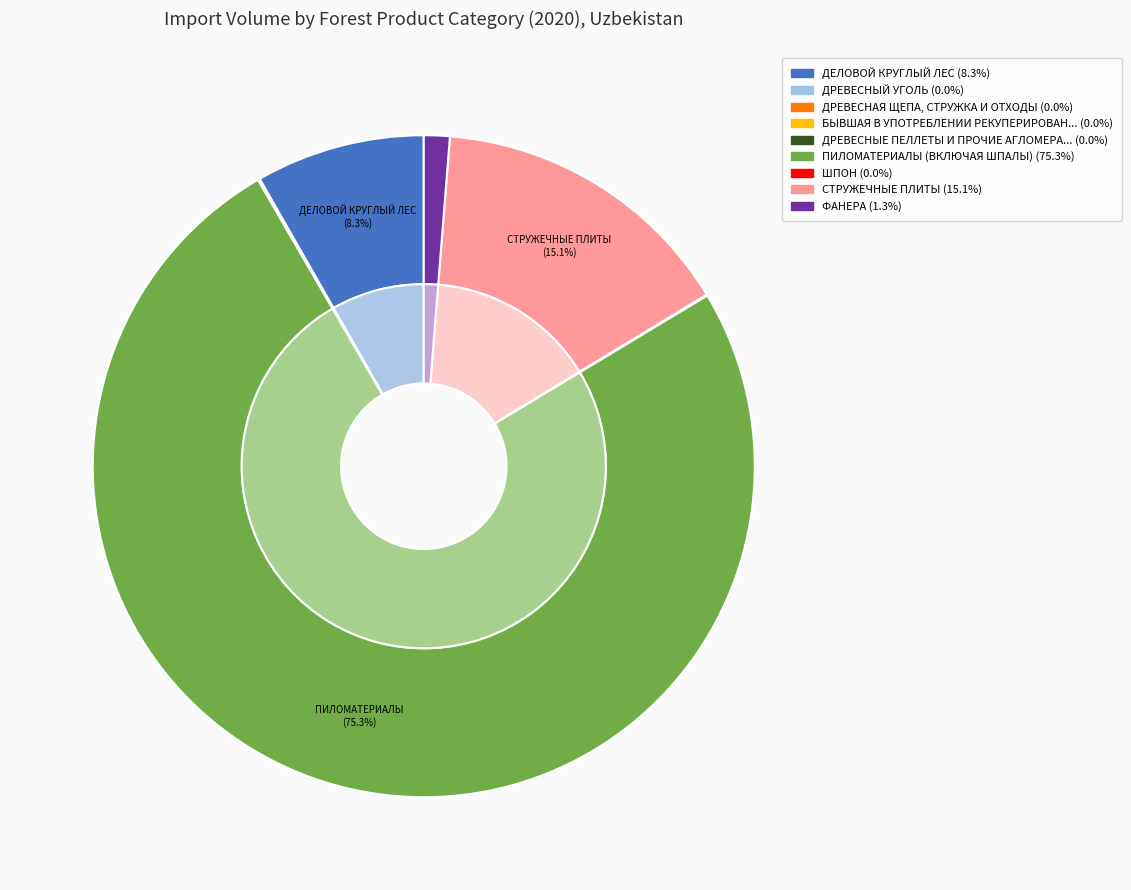

To the nearest percent, what is the average slice percentage?

11%